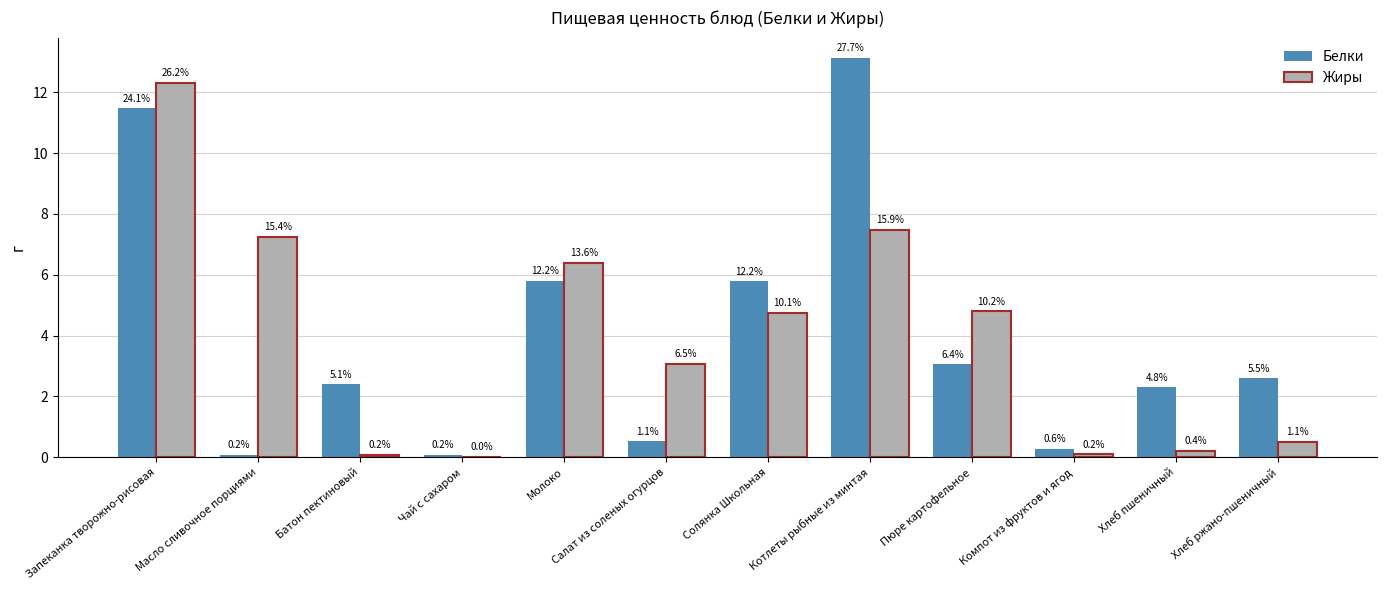

Which series has the largest total across all categories?

Белки